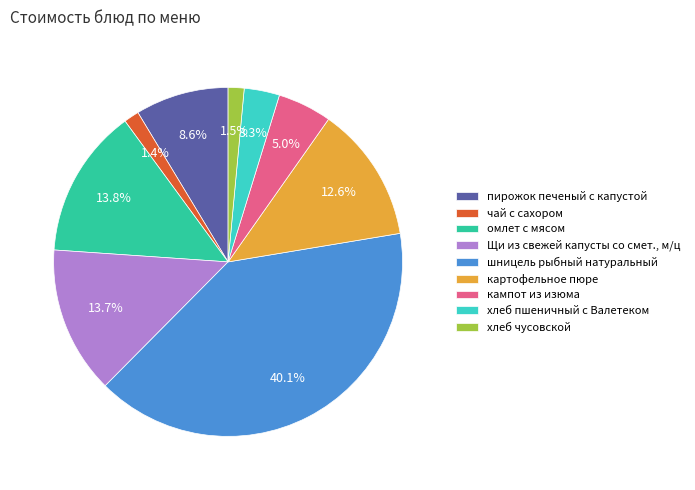

To the nearest percent, what is the average slice percentage?

11%